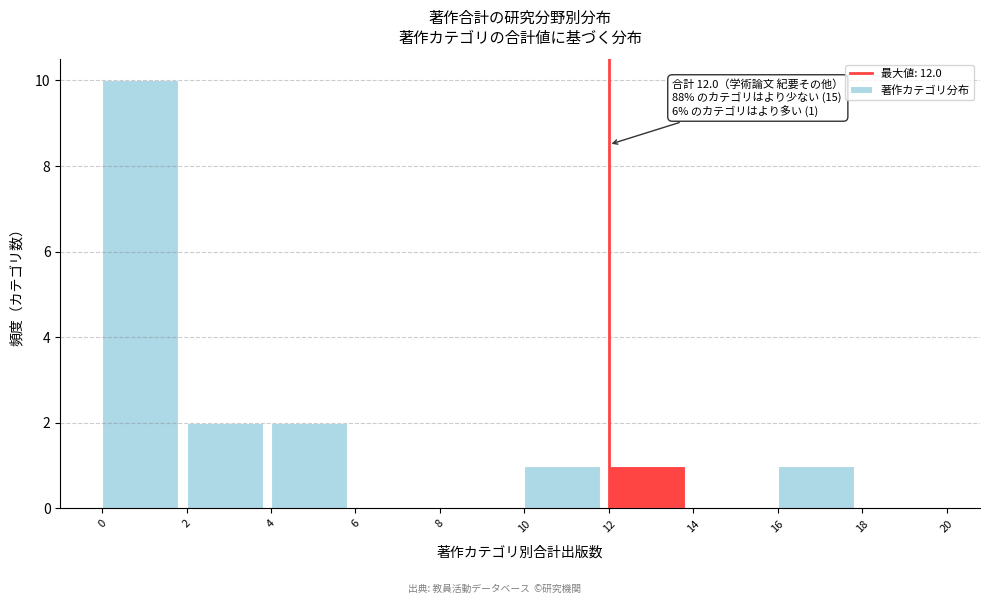

Over which range of the x-axis is the bar tallest?

0 to 2